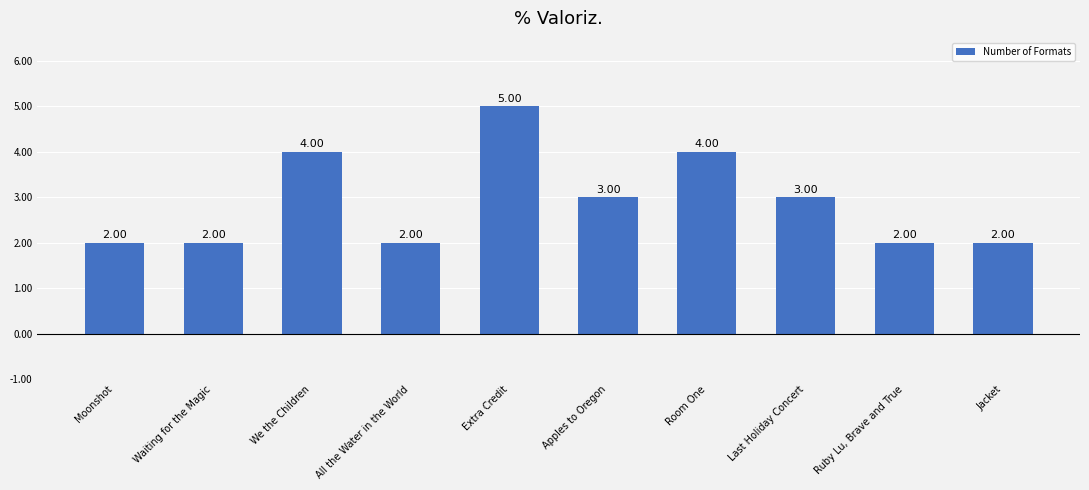

What is the label of the 3rd bar from the left?

We the Children